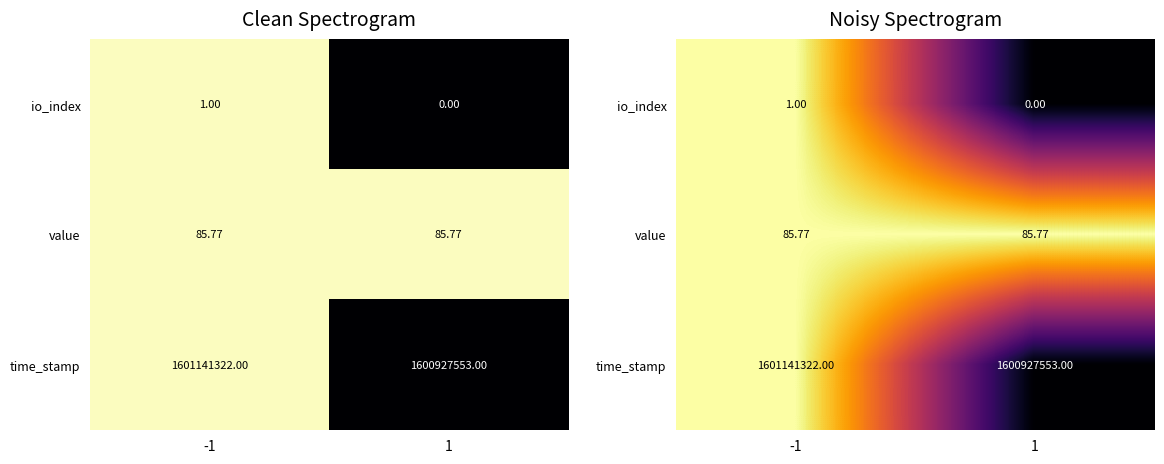

At which label does value reach its minimum?

-1